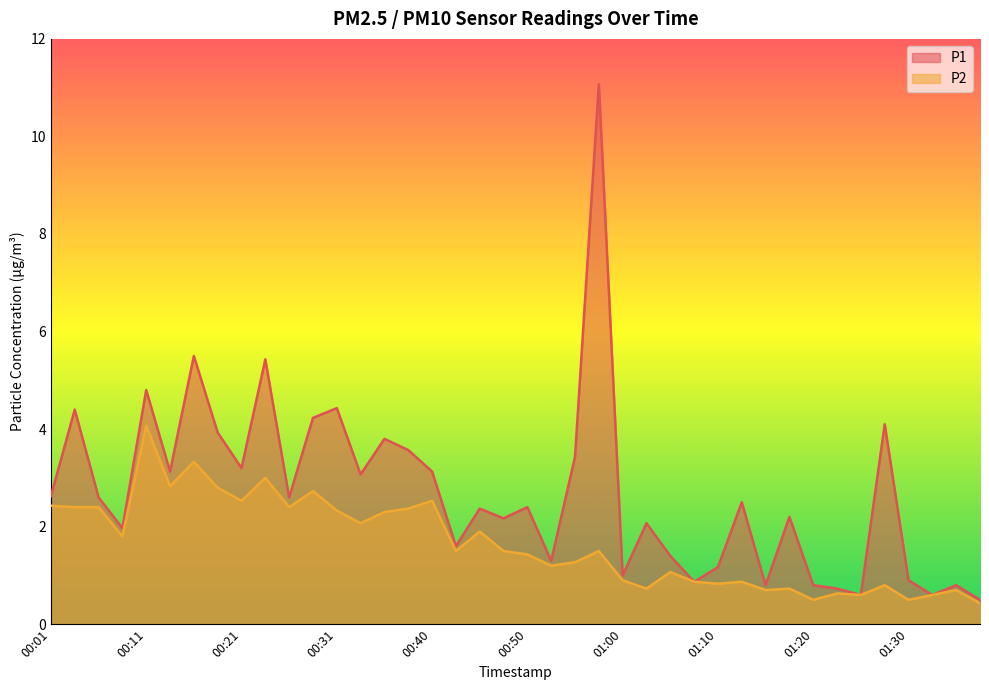

Rank the categories by P1 value from lowest to highest.

01:37, 01:25, 01:32, 01:22, 01:15, 01:20, 01:35, 01:08, 01:30, 01:00, 01:10, 00:53, 01:05, 00:43, 00:09, 01:03, 00:48, 01:17, 00:45, 00:50, 01:12, 00:06, 00:26, 00:01, 00:33, 00:13, 00:40, 00:21, 00:55, 00:38, 00:36, 00:18, 01:27, 00:28, 00:04, 00:31, 00:11, 00:23, 00:16, 00:58